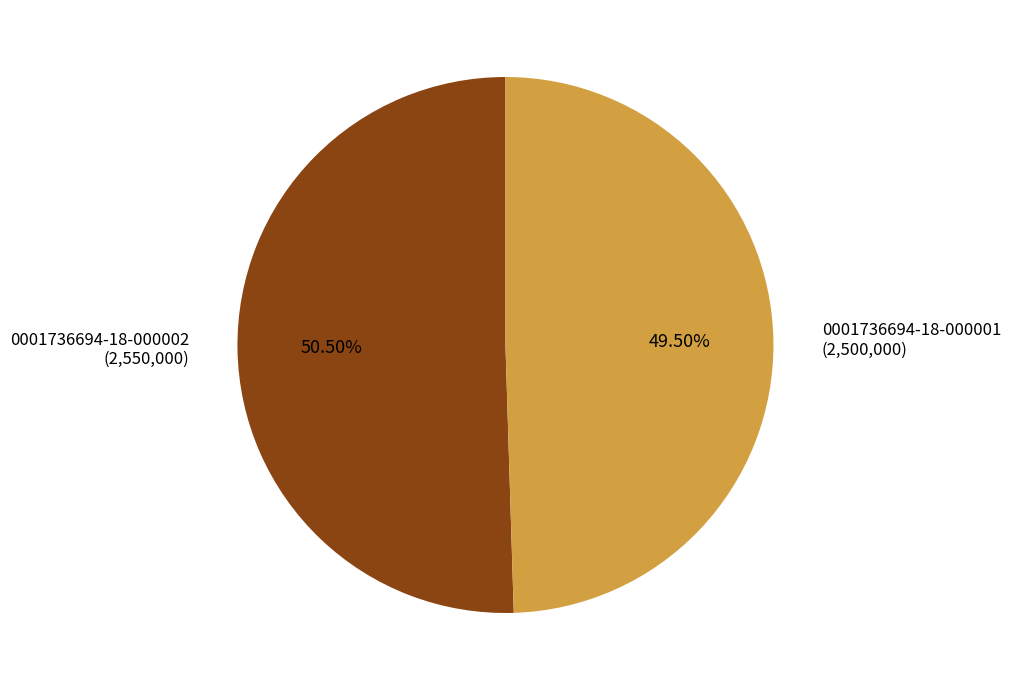

Which category accounts for the majority?

0001736694-18-000002